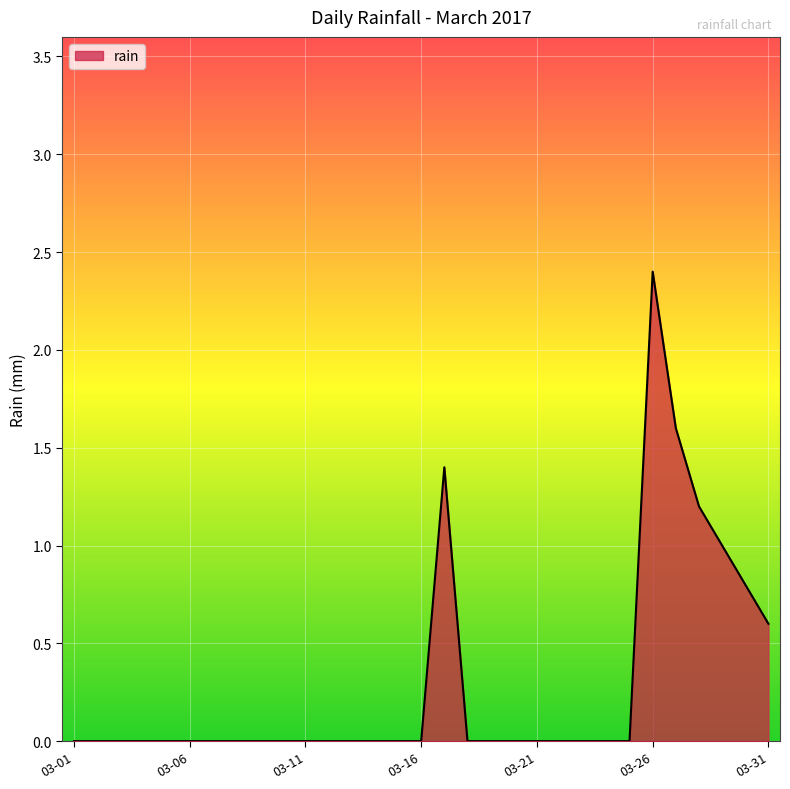

What is the difference between the maximum and minimum values?

2.4